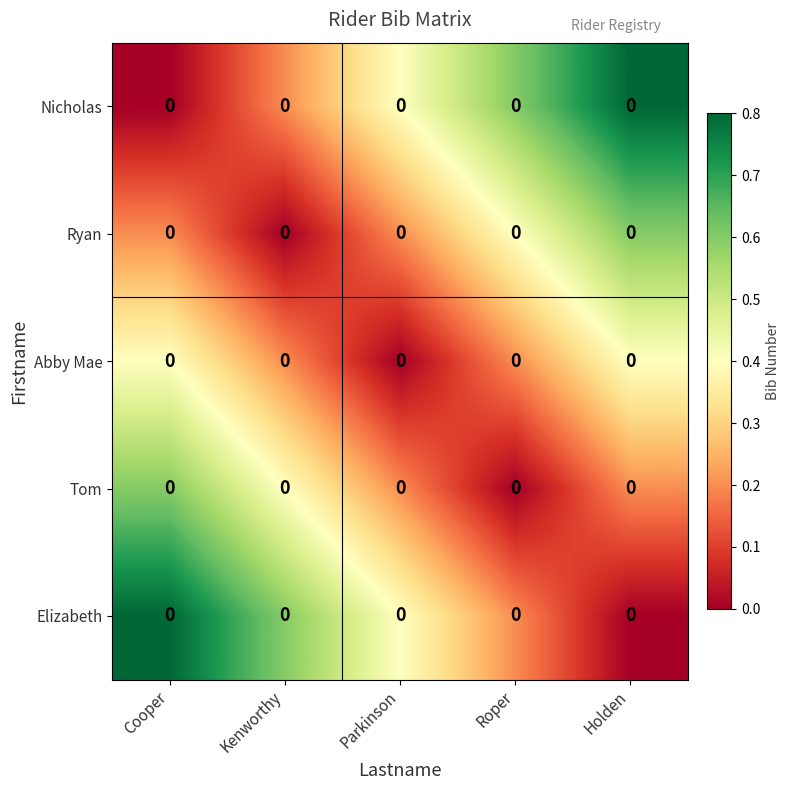

Reading right to left, what are all the values shown in this chart?

Nicholas: Holden=0.0	Roper=0.0	Parkinson=0.0	Kenworthy=0.0	Cooper=0.0
Ryan: Holden=0.0	Roper=0.0	Parkinson=0.0	Kenworthy=0.0	Cooper=0.0
Abby Mae: Holden=0.0	Roper=0.0	Parkinson=0.0	Kenworthy=0.0	Cooper=0.0
Tom: Holden=0.0	Roper=0.0	Parkinson=0.0	Kenworthy=0.0	Cooper=0.0
Elizabeth: Holden=0.0	Roper=0.0	Parkinson=0.0	Kenworthy=0.0	Cooper=0.0